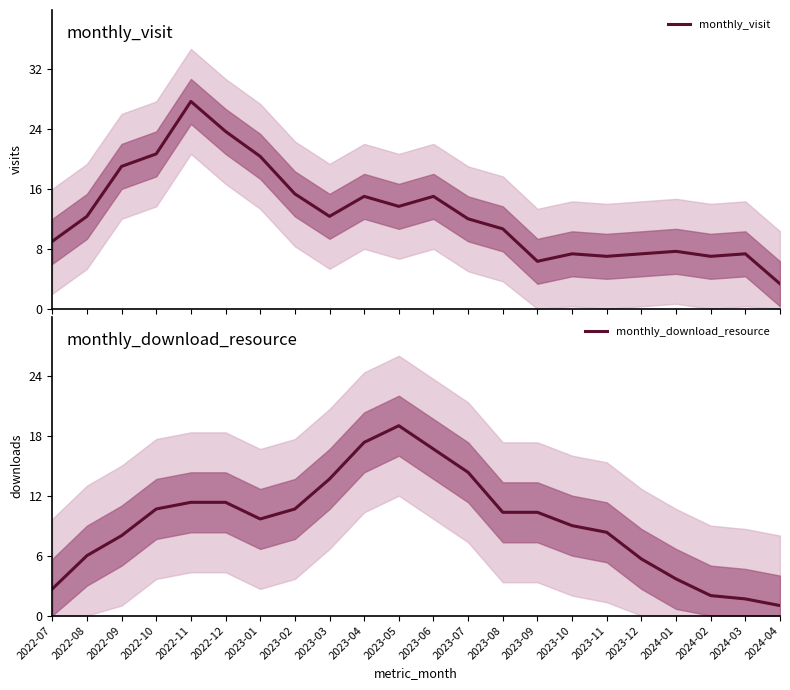

Reading left to right, transcribe all the data shown in this chart.

monthly_visit: 9.0	12.3	19.0	20.7	27.7	23.7	20.3	15.3	12.3	15.0	13.7	15.0	12.0	10.7	6.3	7.3	7.0	7.3	7.7	7.0	7.3	3.3
monthly_download_resource: 2.7	6.0	8.0	10.7	11.3	11.3	9.7	10.7	13.7	17.3	19.0	16.7	14.3	10.3	10.3	9.0	8.3	5.7	3.7	2.0	1.7	1.0